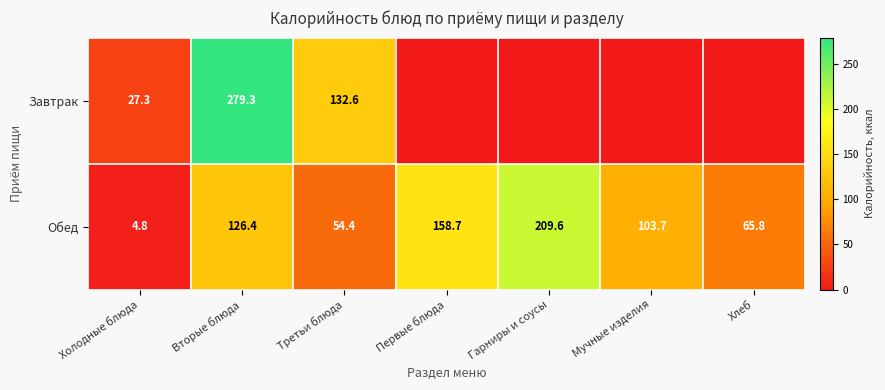

Which category has the lowest value in the Обед series?

Холодные блюда